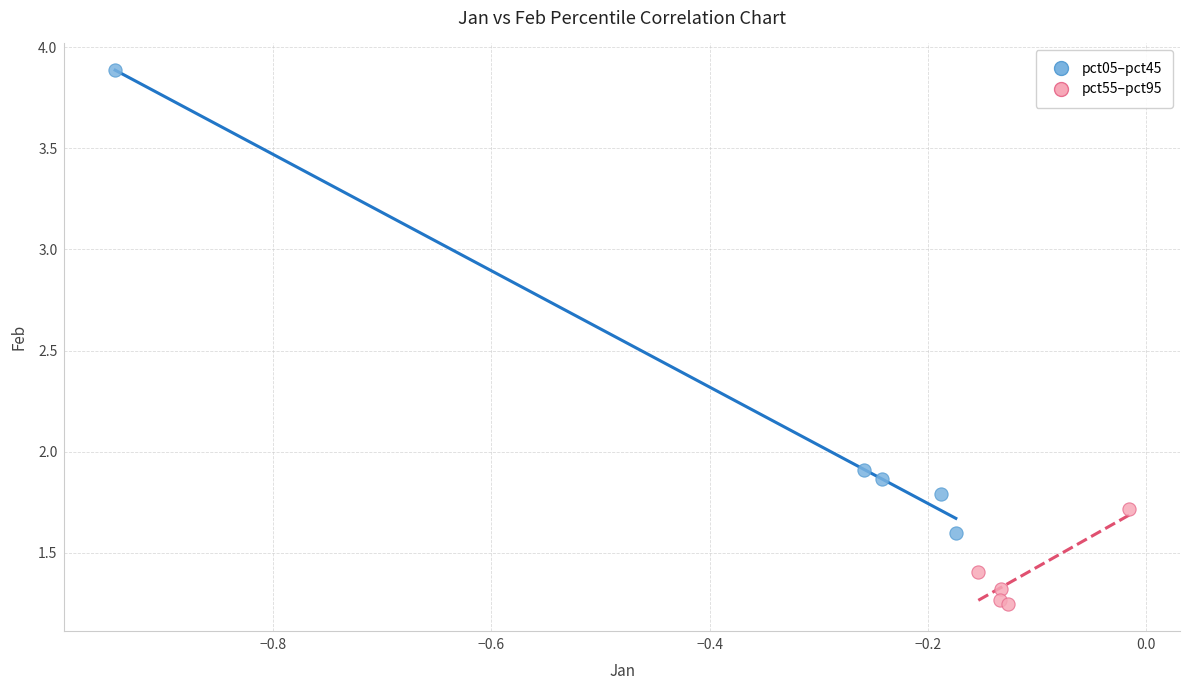

Which series has the widest spread of Y values?

pct05–pct45